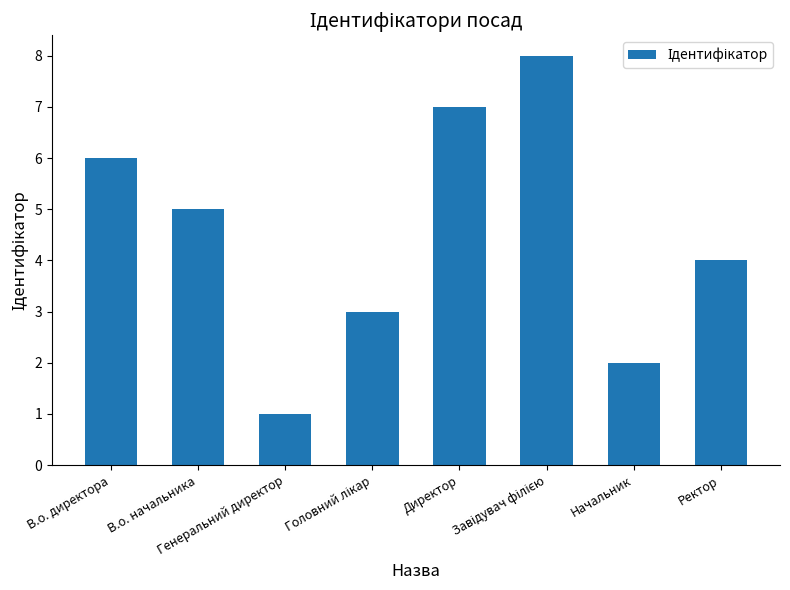

Is it true that the value at Начальник is 1?

False